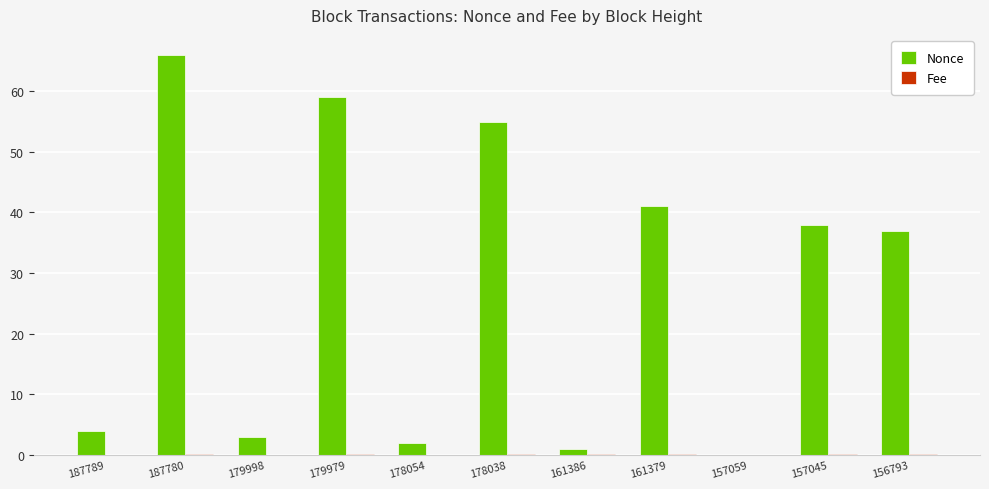

The value of Nonce at 156793 is 37.0. True or false?

True